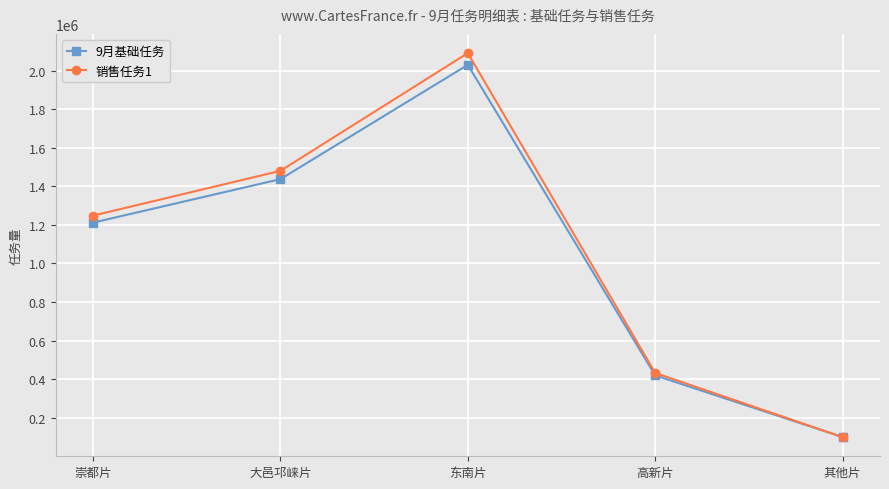

How many lines are shown in the chart?

2